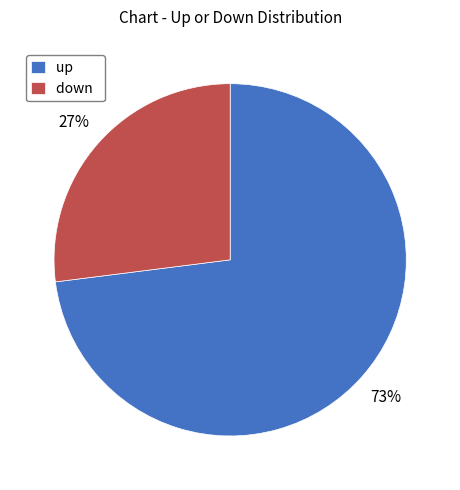

Count the number of slices in the pie.

2